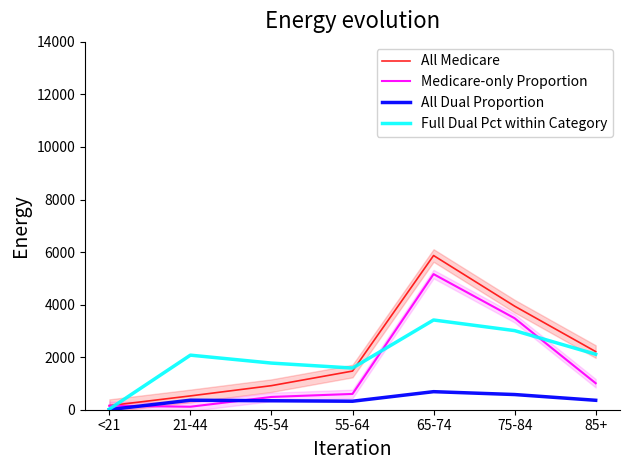

How many lines are shown in the chart?

4